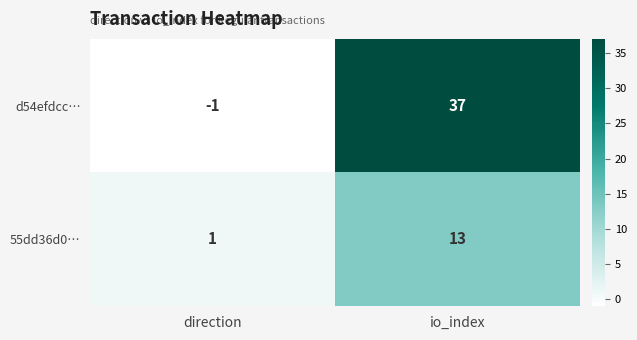

True or false: d54efdcc… has a value of 0 at direction.

False